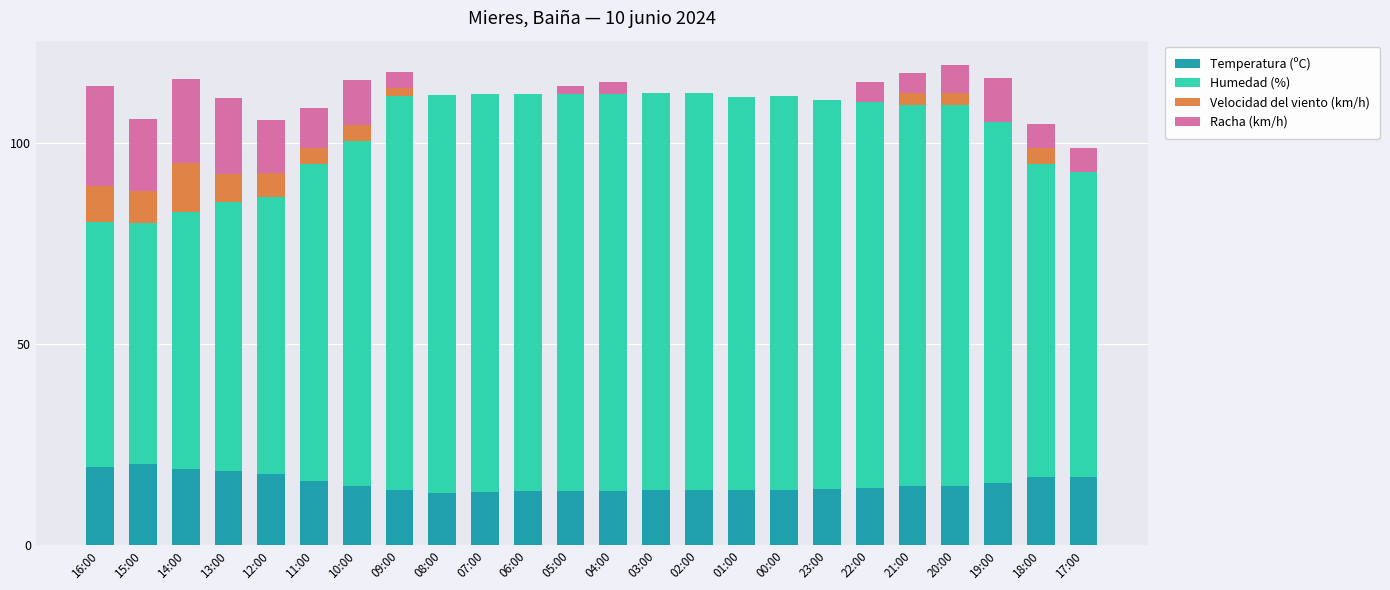

What is the total value across all series at 07:00?

112.2